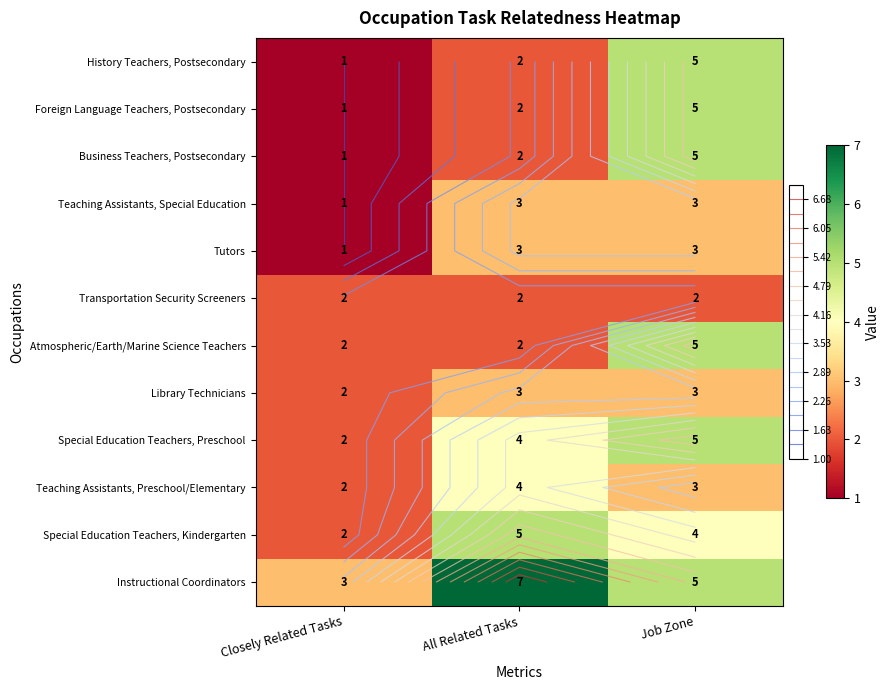

What is the total value across all series at All Related Tasks?

39